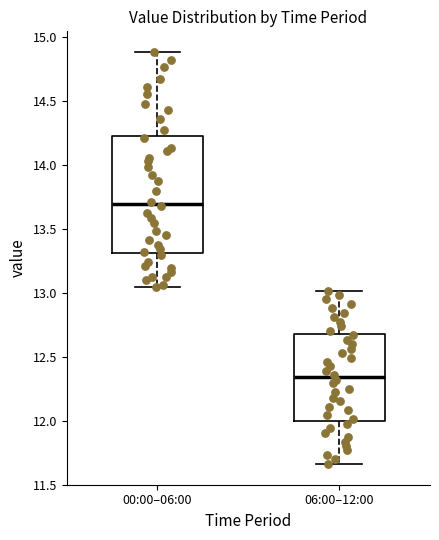

Reading left to right, read every box against the y-axis: the position of its median line, the range the box covers, and the ends of its whiskers. The values are not printed on the chart, so give them approximately, as read against the axis.

00:00–06:00: median 13.70, box 13.30 to 14.25, whiskers 13.05 to 14.90
06:00–12:00: median 12.35, box 12.00 to 12.70, whiskers 11.65 to 13.00